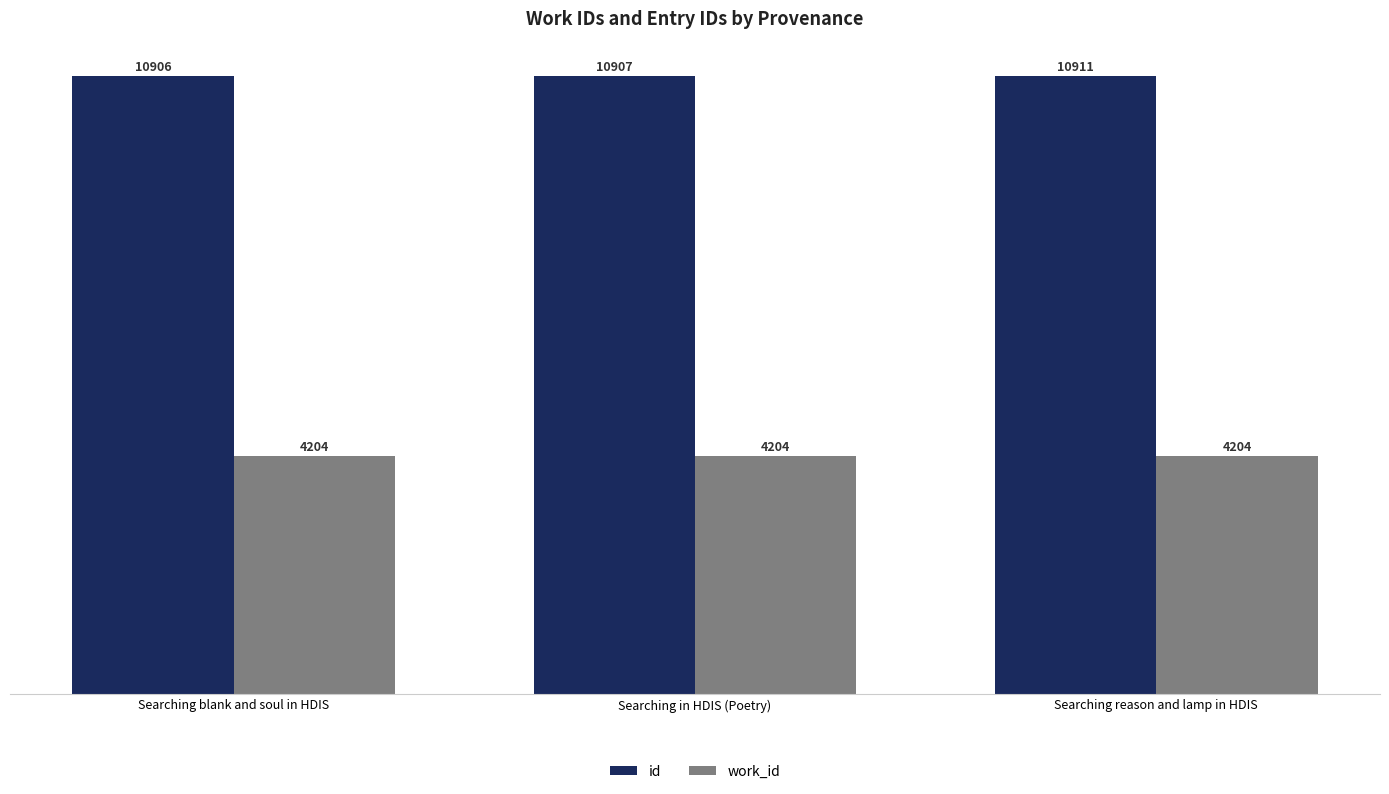

Which label corresponds to the largest value in the chart?

Searching reason and lamp in HDIS